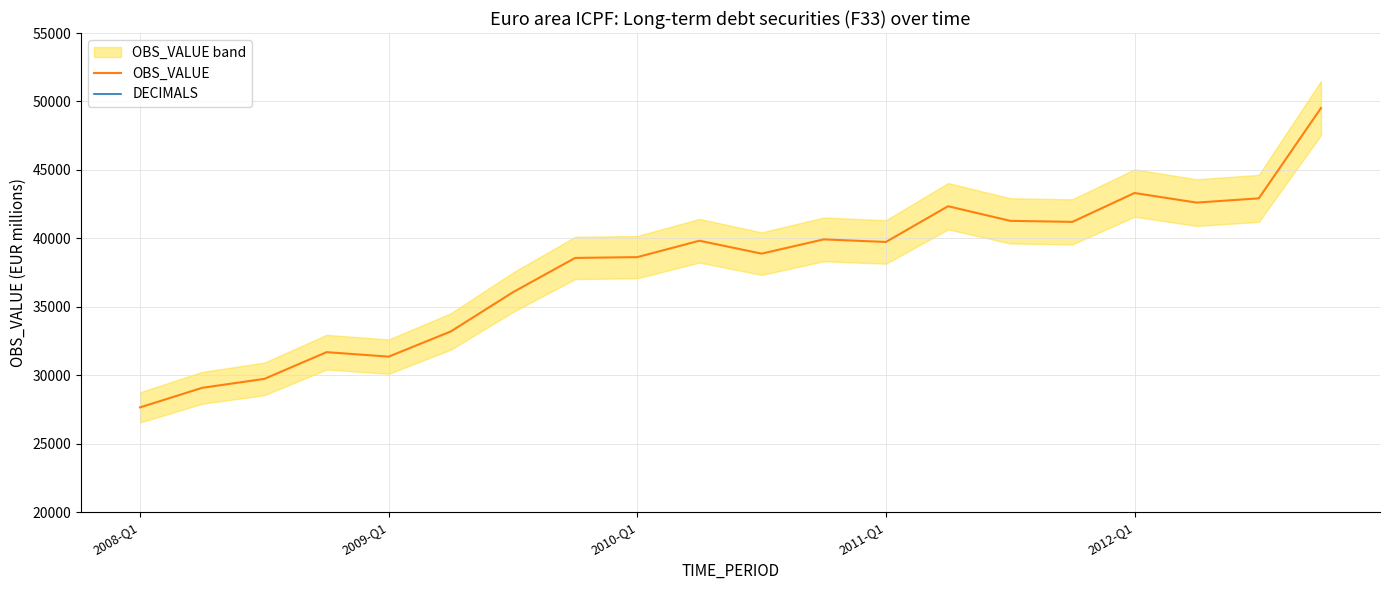

Rank the series by their average value, from highest to lowest.

OBS_VALUE, DECIMALS